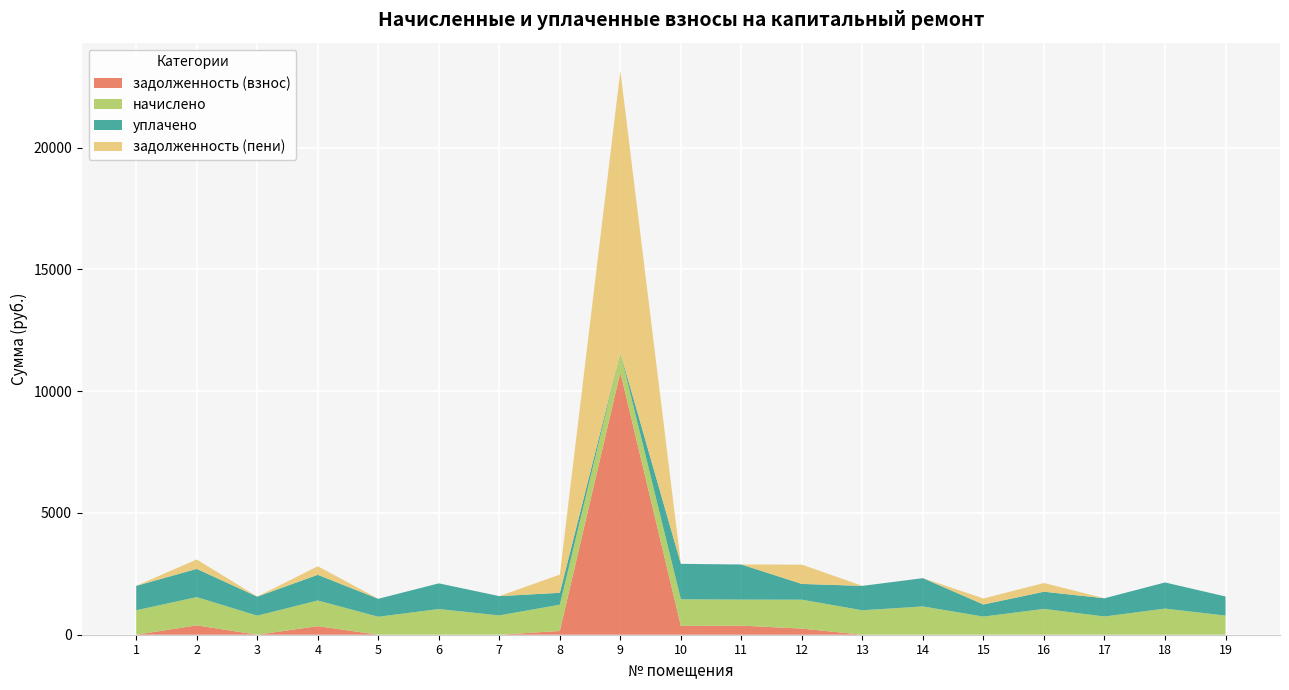

Reading left to right, what are all the values shown in this chart?

задолженность (взнос): 1=0.7	2=383.9	3=0.0	4=351.5	5=0.0	6=0.0	7=0.0	8=153.5	9=10775.4	10=363.8	11=372.5	12=251.3	13=0.0	14=0.0	15=0.0	16=6.6	17=0.0	18=0.0	19=0.0
начислено: 1=1002.9	2=1161.4	3=781.6	4=1054.5	5=737.4	6=1054.5	7=792.7	8=1080.3	9=800.1	10=1091.3	11=1069.2	12=1187.2	13=1002.9	14=1161.4	15=744.8	16=1054.5	17=748.5	18=1072.9	19=785.3
уплачено: 1=1003.6	2=1158.2	3=781.6	4=1054.5	5=737.4	6=1054.5	7=792.7	8=487.2	9=0.0	10=1455.1	11=1441.8	12=647.1	13=1002.9	14=1161.4	15=496.5	16=704.9	17=748.5	18=1072.9	19=785.3
задолженность (пени): 1=0.0	2=387.1	3=0.0	4=351.5	5=0.0	6=0.0	7=0.0	8=746.5	9=11575.5	10=0.0	11=0.0	12=791.5	13=0.0	14=0.0	15=248.3	16=356.2	17=0.0	18=0.0	19=0.0